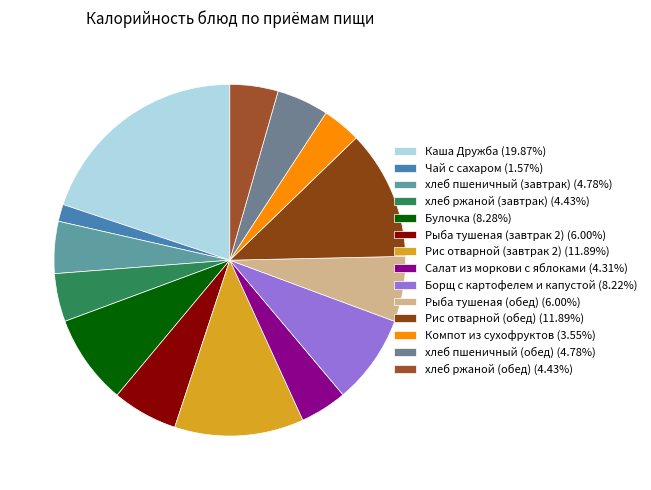

What is the largest slice in the pie chart?

Каша Дружба